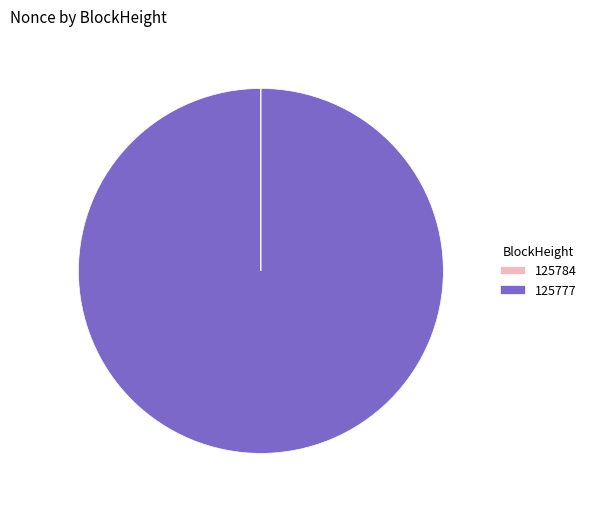

What is the largest slice in the pie chart?

125777